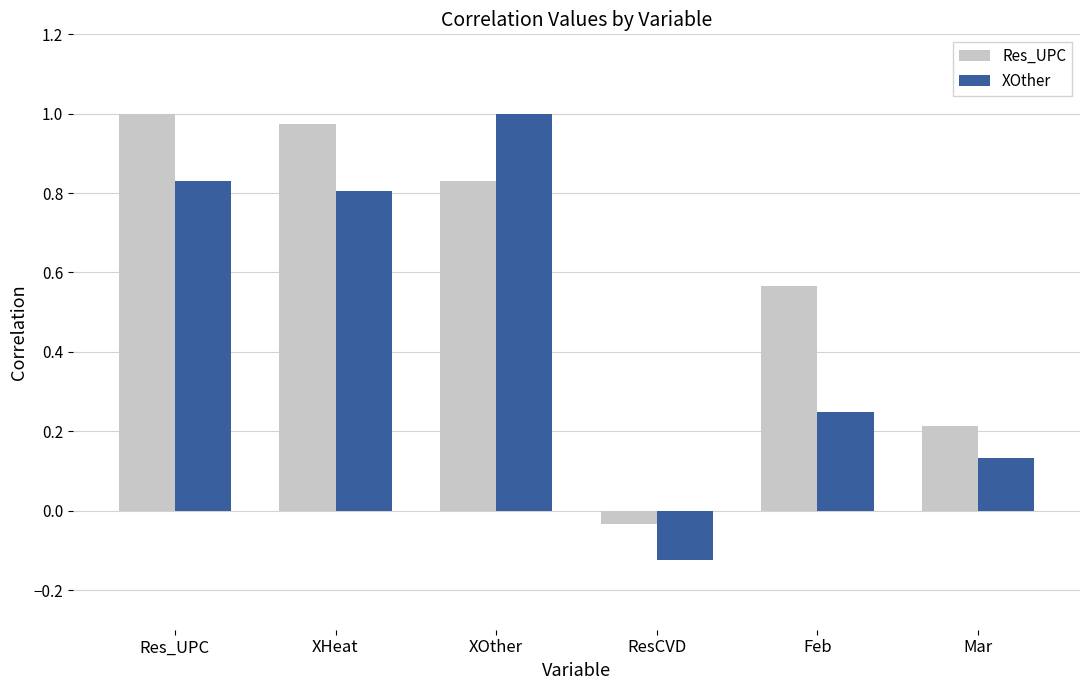

Which series has the largest range (max minus min)?

XOther